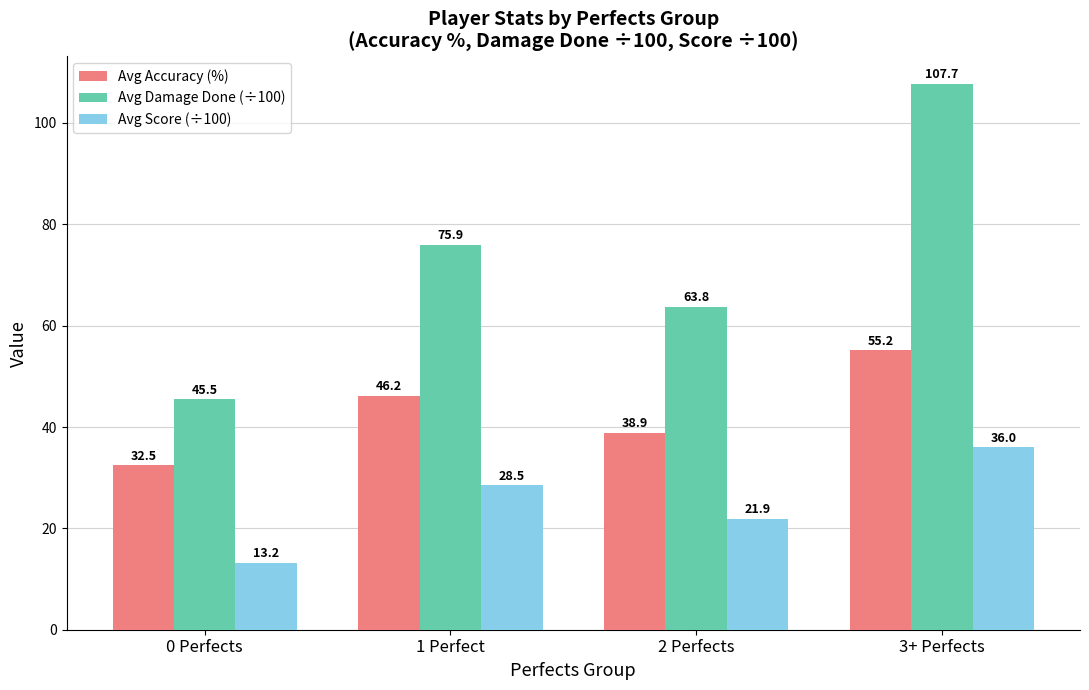

How many categories are shown in the chart?

4